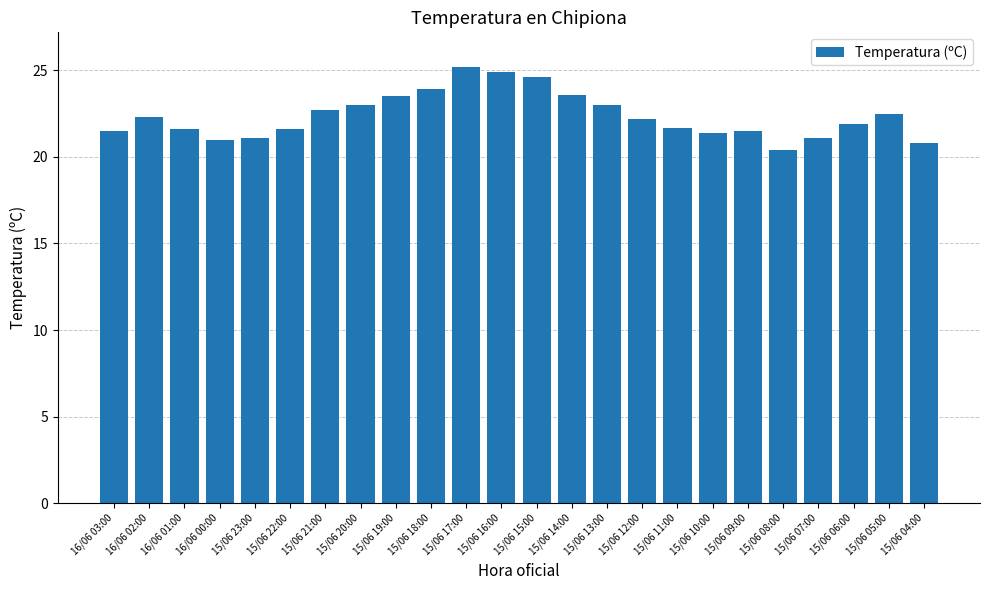

At which label does the data first exceed 22?

16/06 02:00